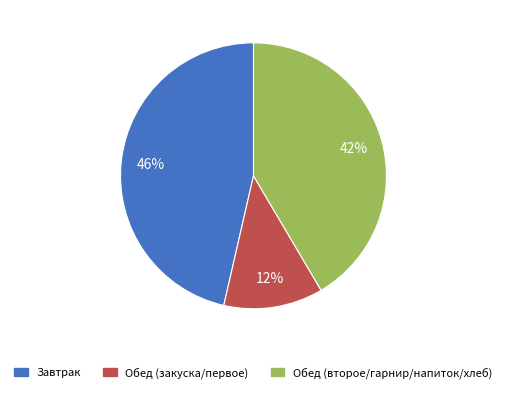

Is it true that Обед (второе/гарнир/напиток/хлеб) is 55% of the pie?

False